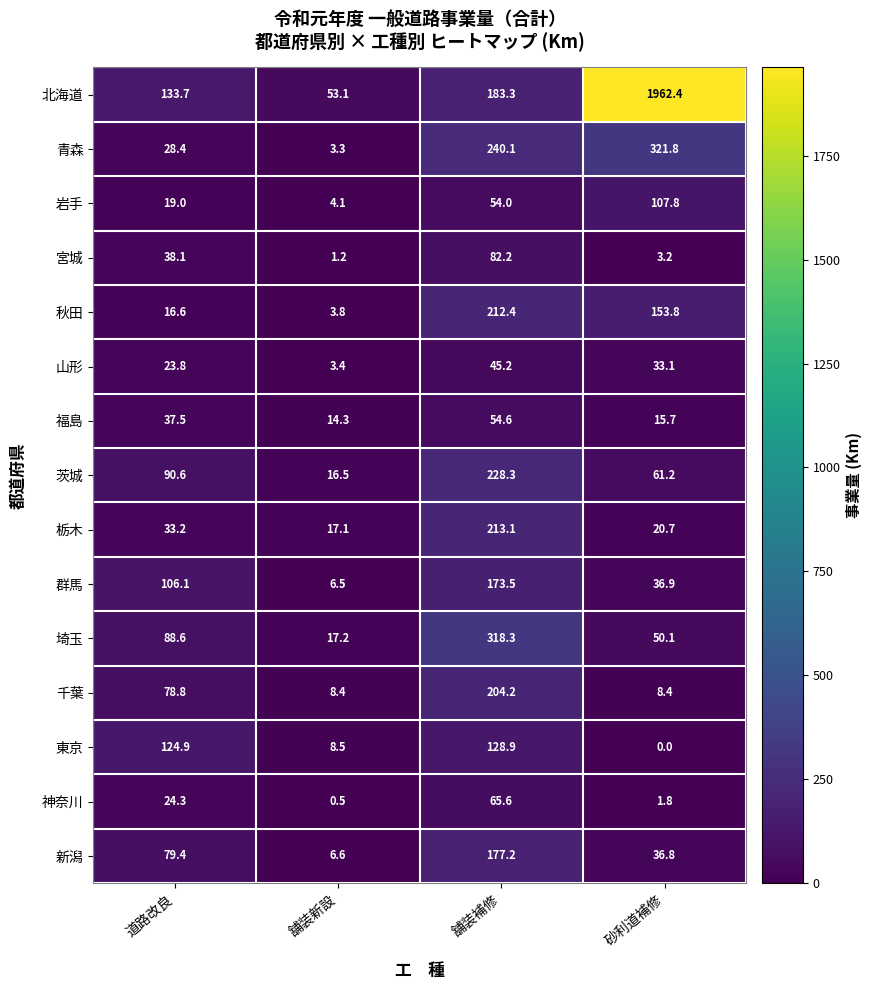

What is the difference between the maximum and minimum values in the 宮城 series?

81.0